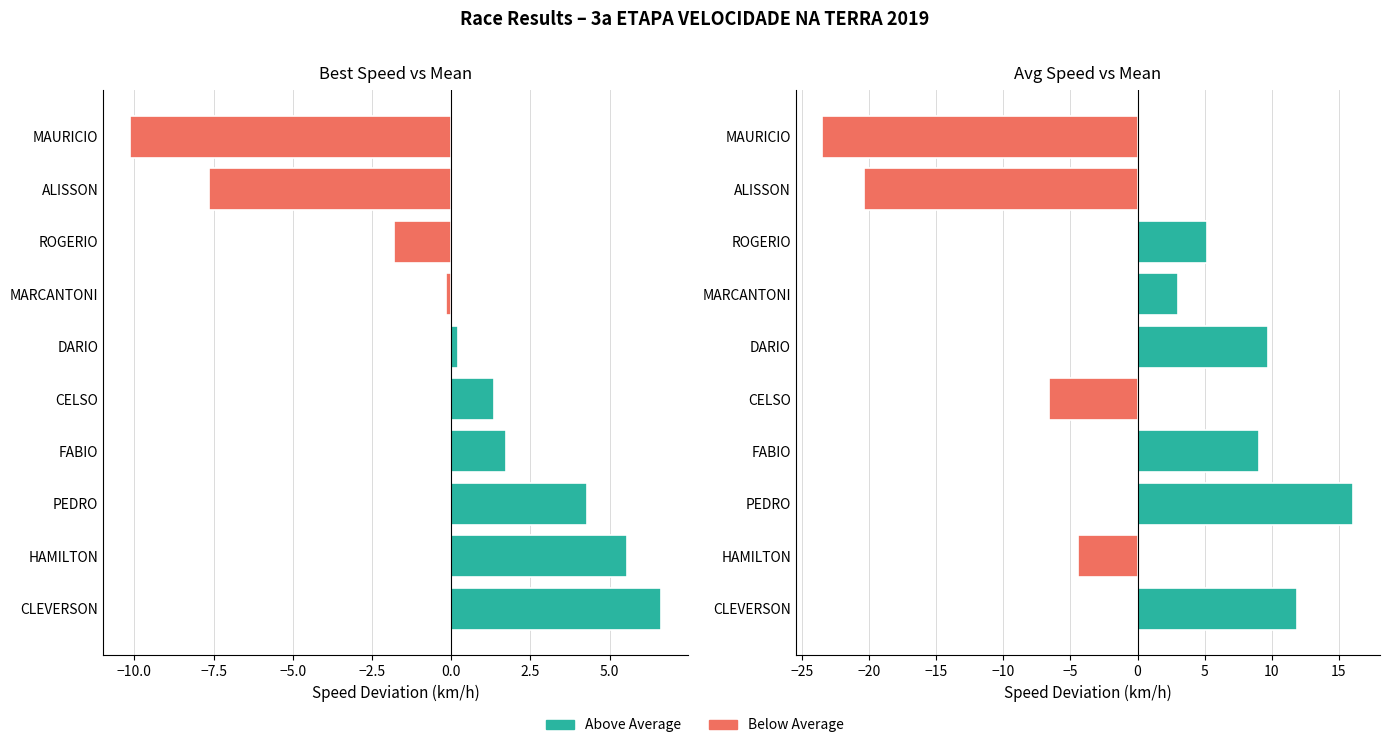

What is the difference between the maximum and minimum values in the Avg Speed series?

39.6